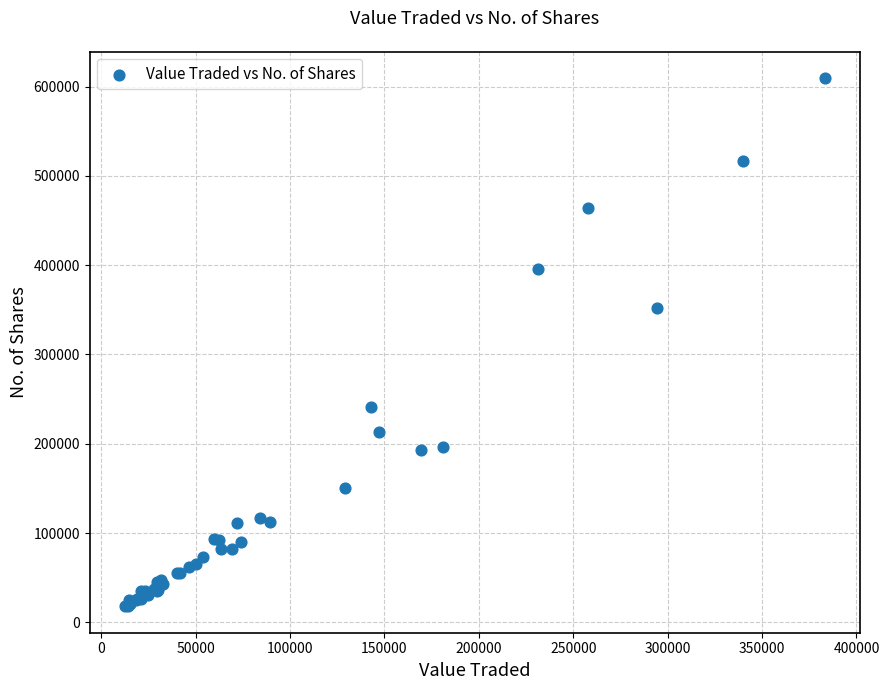

What Y value in the scatter plot is closest to 313625?

351758